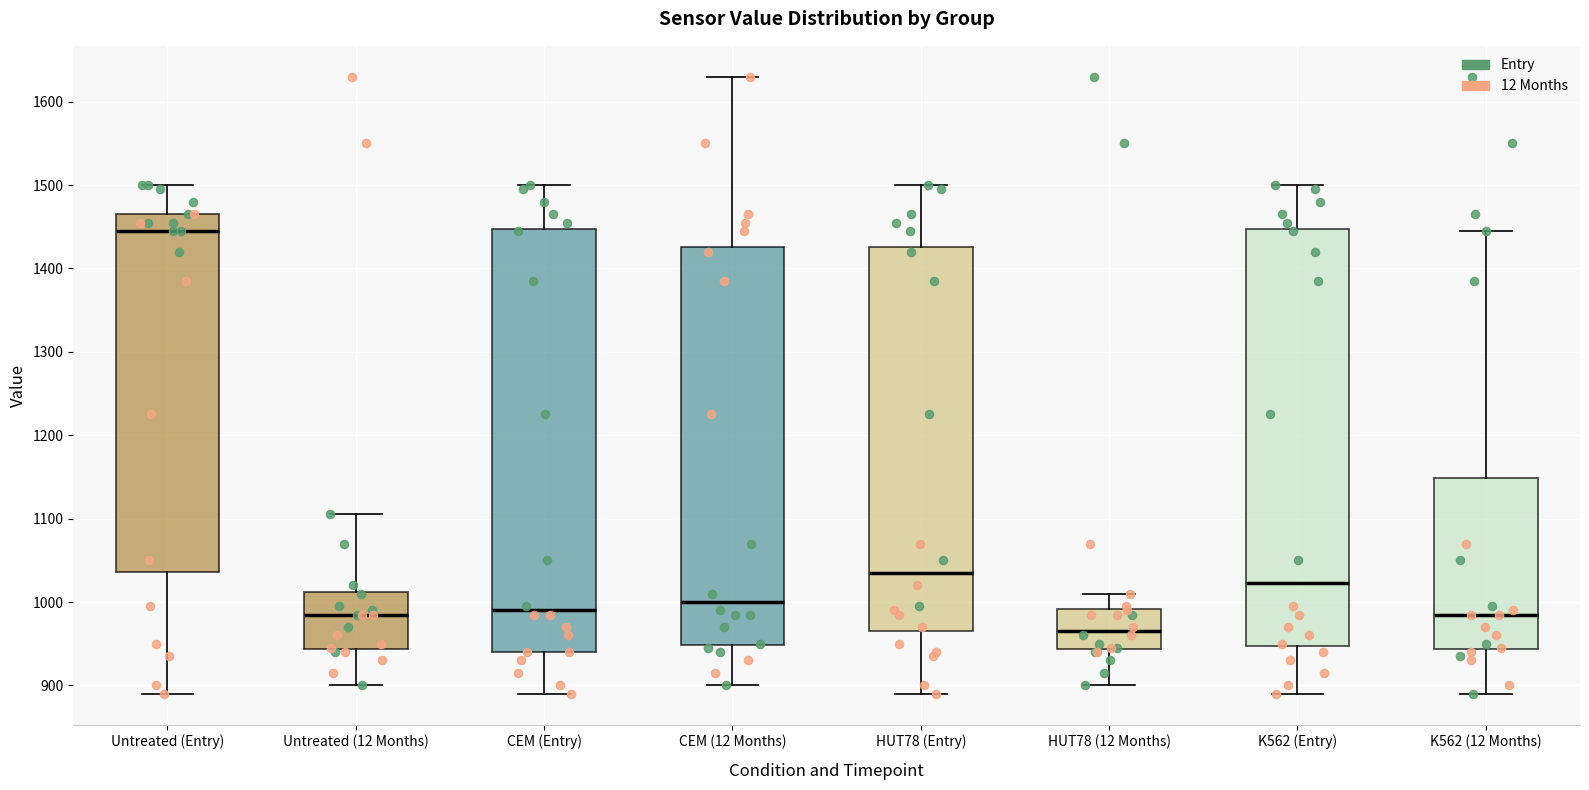

Reading left to right, read every box against the y-axis: the position of its median line, the range the box covers, and the ends of its whiskers. The values are not printed on the chart, so give them approximately, as read against the axis.

Untreated (Entry): median 1450, box 1040 to 1470, whiskers 890 to 1500
Untreated (12 Months): median 990, box 940 to 1010, whiskers 900 to 1110
CEM (Entry): median 990, box 940 to 1450, whiskers 890 to 1500
CEM (12 Months): median 1000, box 950 to 1430, whiskers 900 to 1630
HUT78 (Entry): median 1040, box 970 to 1430, whiskers 890 to 1500
HUT78 (12 Months): median 970, box 940 to 990, whiskers 900 to 1010
K562 (Entry): median 1020, box 950 to 1450, whiskers 890 to 1500
K562 (12 Months): median 990, box 940 to 1150, whiskers 890 to 1450